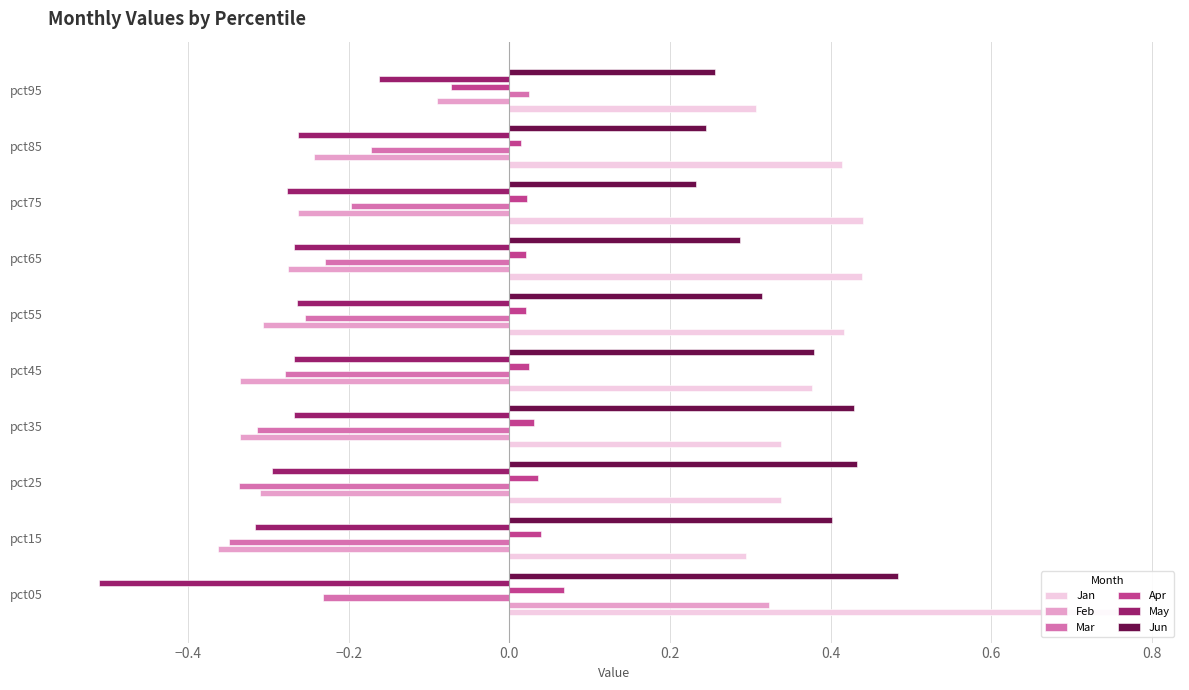

At how many categories does at least one series exceed 0?

10